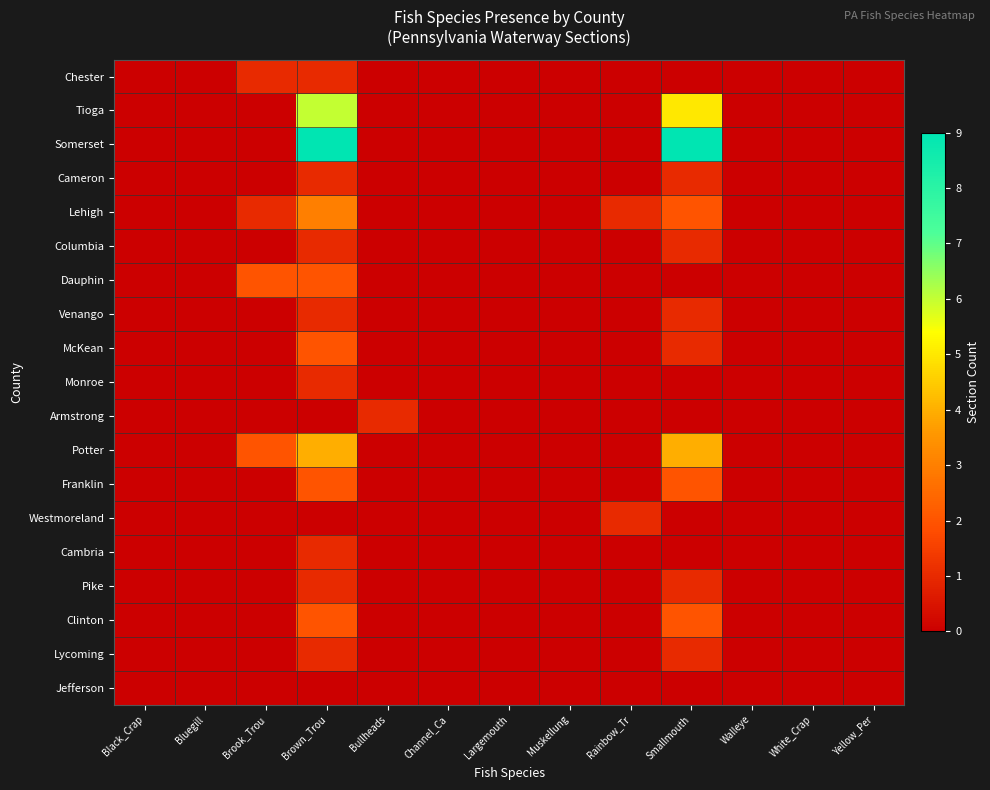

How many data points does each series have?

13